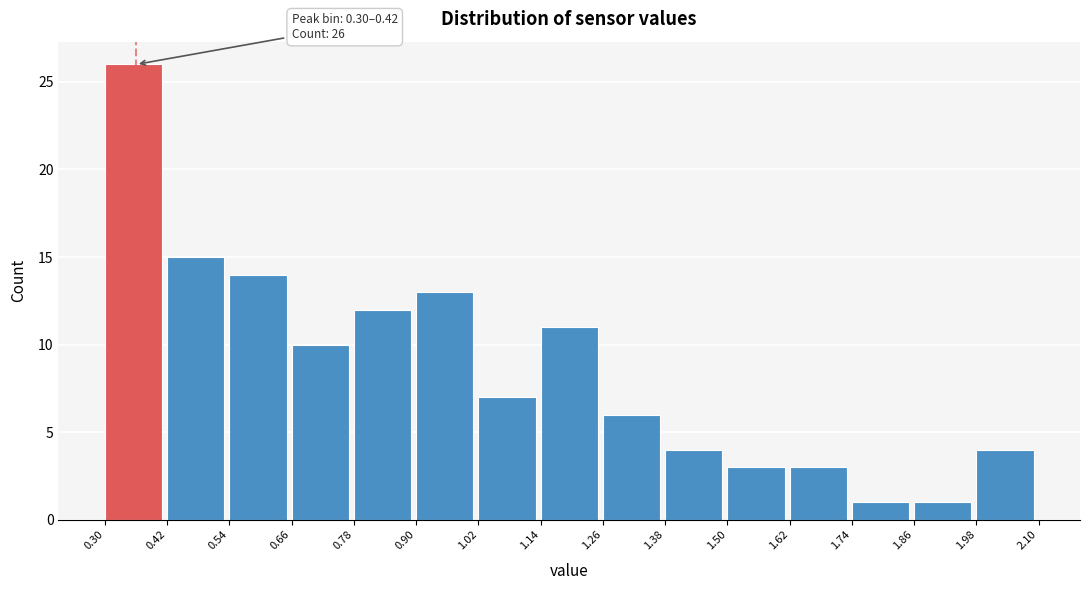

Over which range of the x-axis is the bar tallest?

0.30 to 0.42